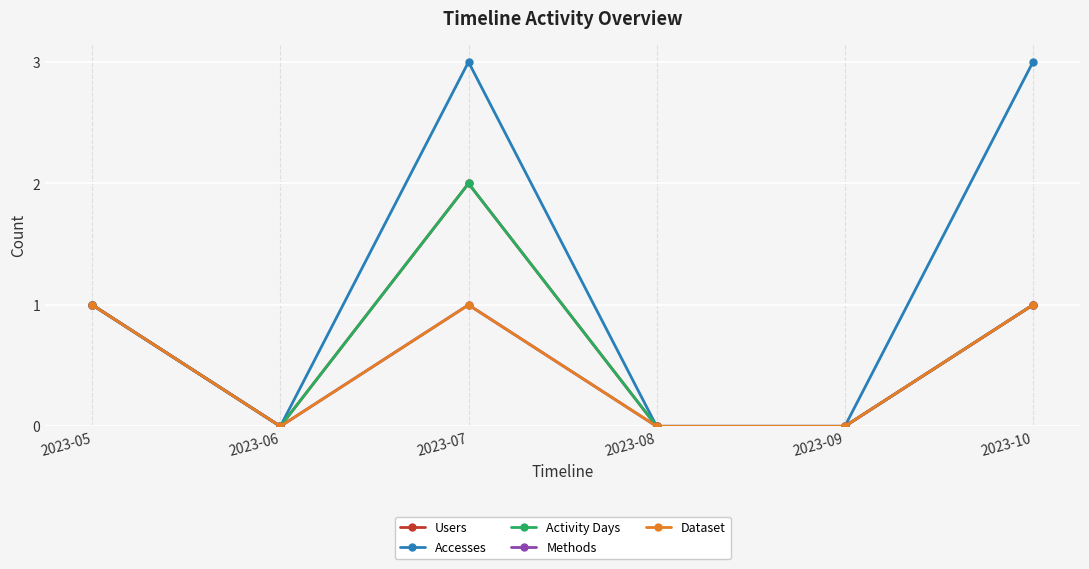

How many lines are shown in the chart?

5